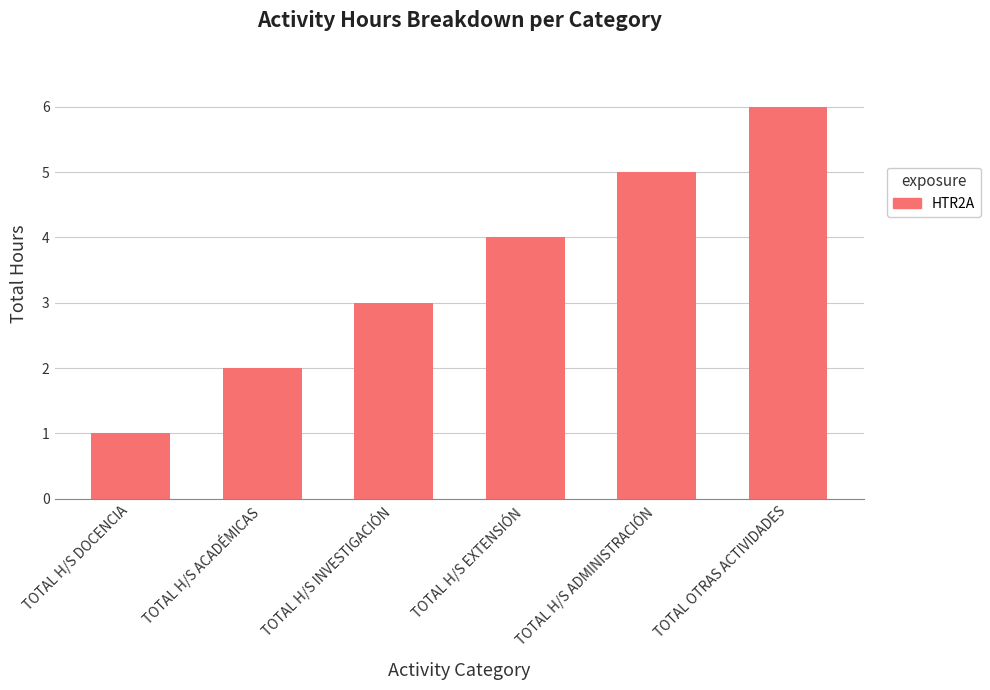

List the labels in order of value, largest first.

TOTAL OTRAS ACTIVIDADES, TOTAL H/S ADMINISTRACIÓN, TOTAL H/S EXTENSIÓN, TOTAL H/S INVESTIGACIÓN, TOTAL H/S ACADÉMICAS, TOTAL H/S DOCENCIA